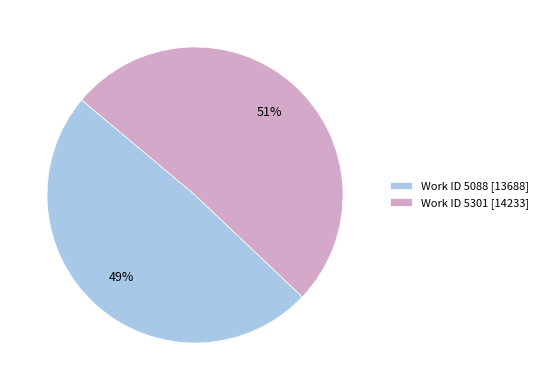

What is the smallest slice in the pie chart?

Work ID 5088 [13688]